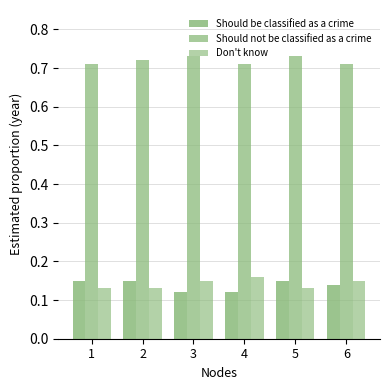

Rank the categories by Don't know value from lowest to highest.

1, 2, 5, 3, 6, 4